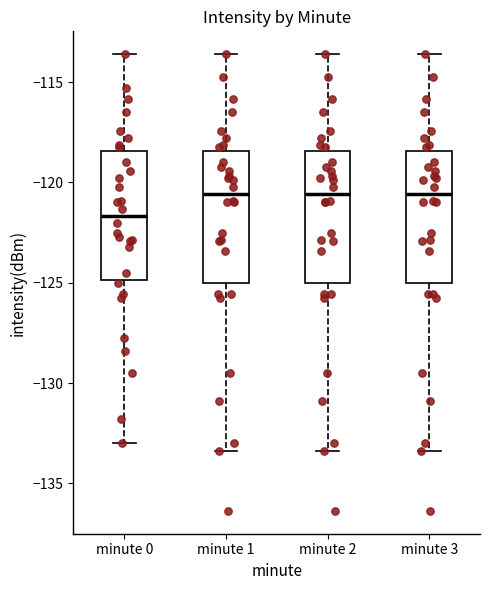

Where does the upper whisker of the box for minute 3 end on the y-axis? The values are not printed on the chart, so give them approximately, as read against the axis.

-113.5